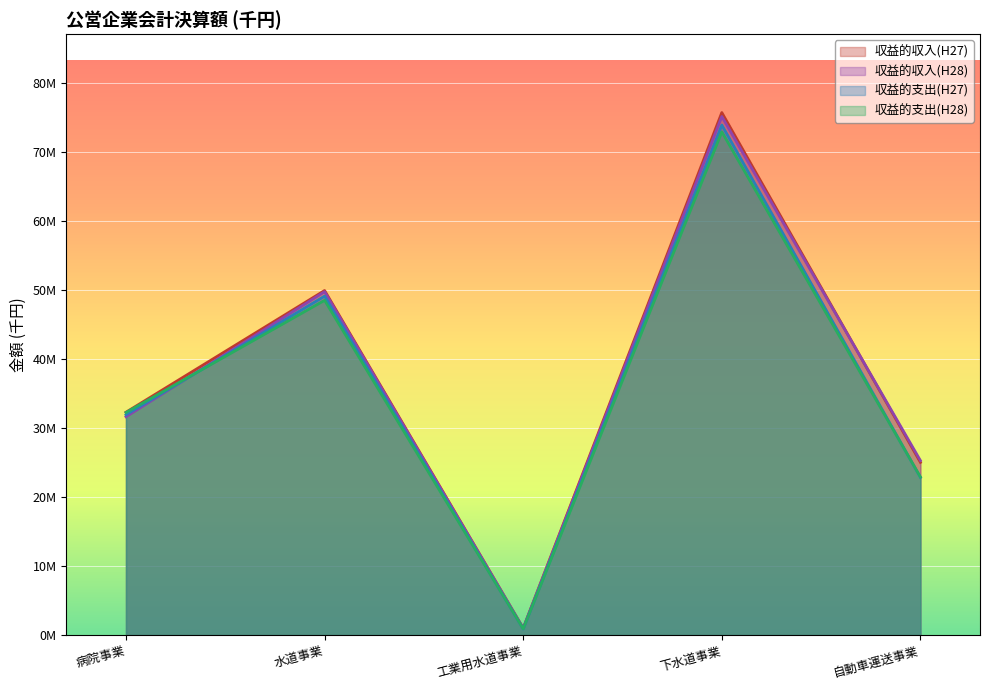

At which category is the sum across all series the highest?

下水道事業